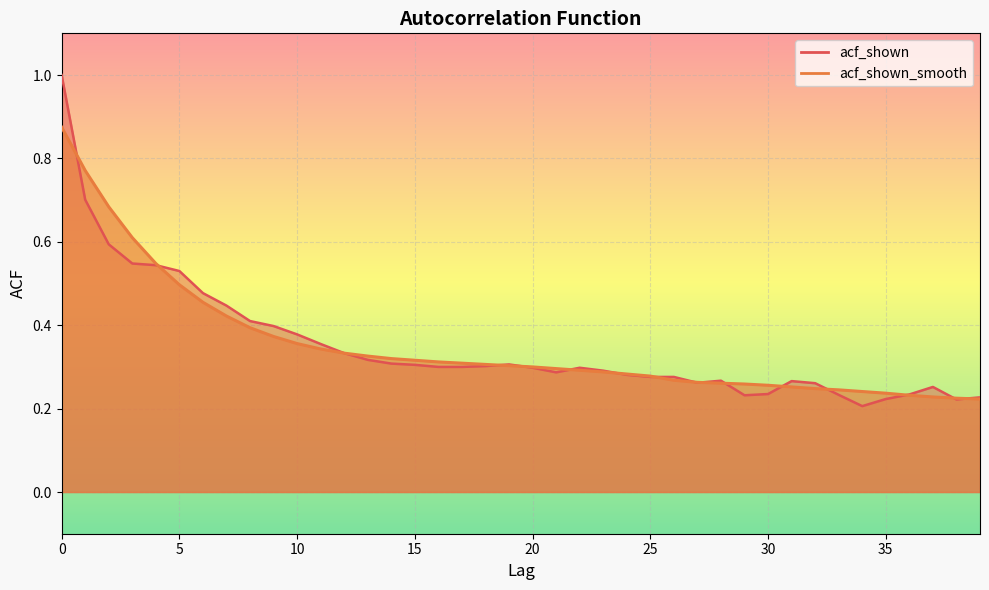

Rank the series at 25 from lowest to highest value.

acf_shown, acf_shown_smooth